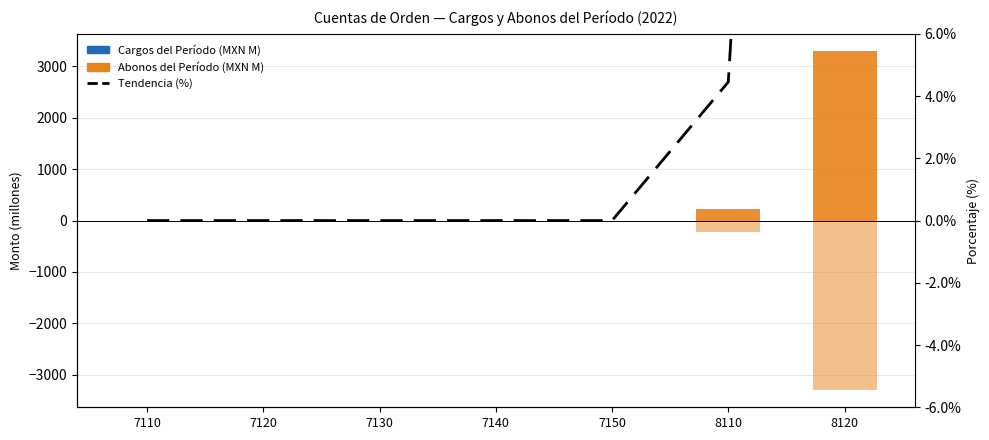

The value of Tendencia (%) at 7120 is 0.0. True or false?

True